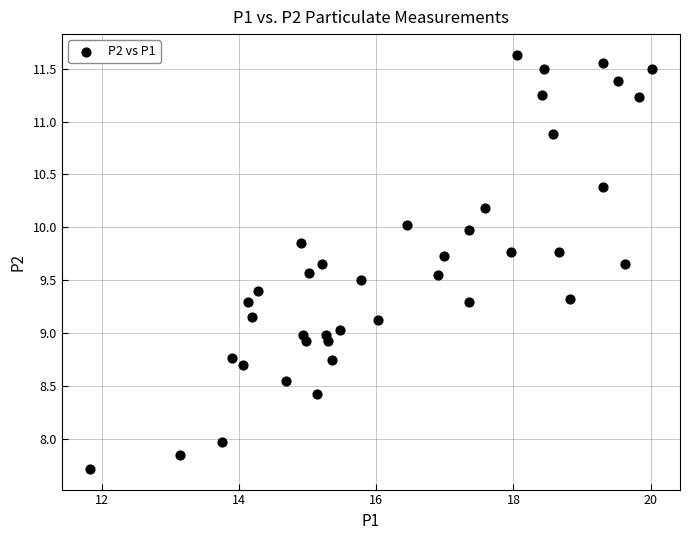

What is the range of X values (max minus min)?

8.2